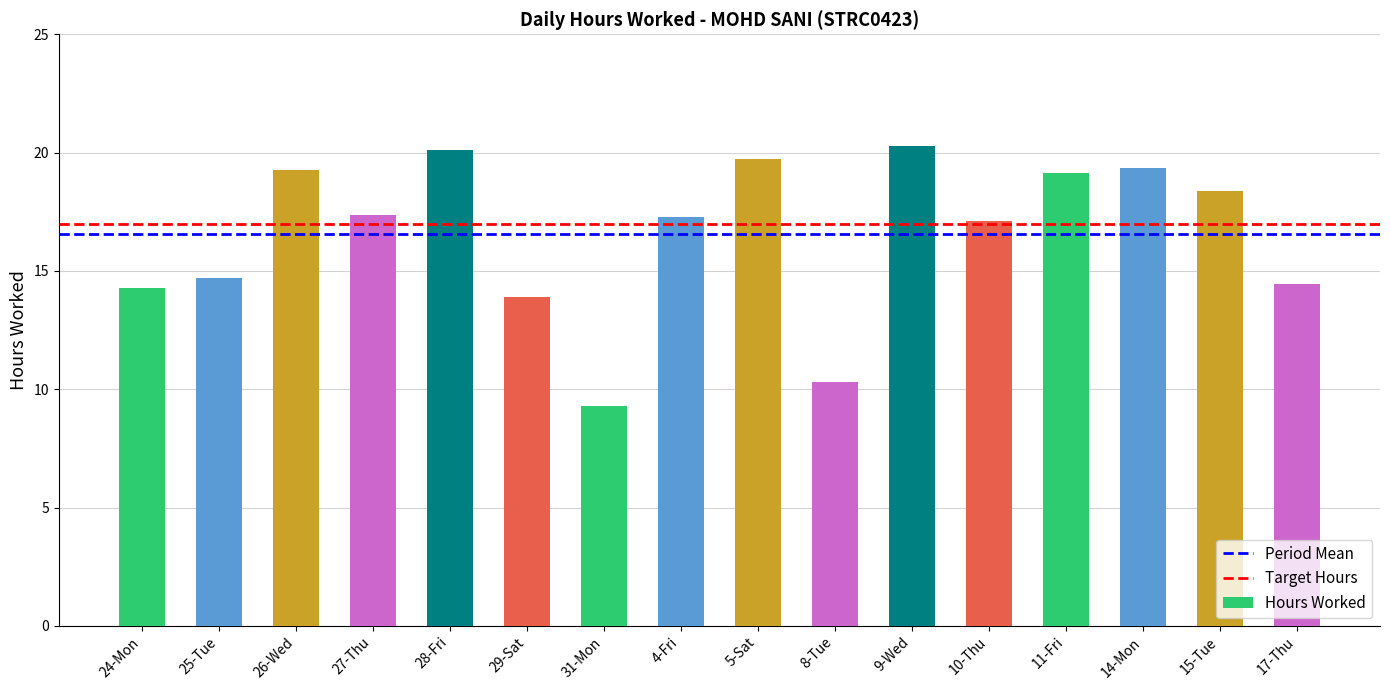

True or false: the data shows 17.4 at 27-Thu.

True